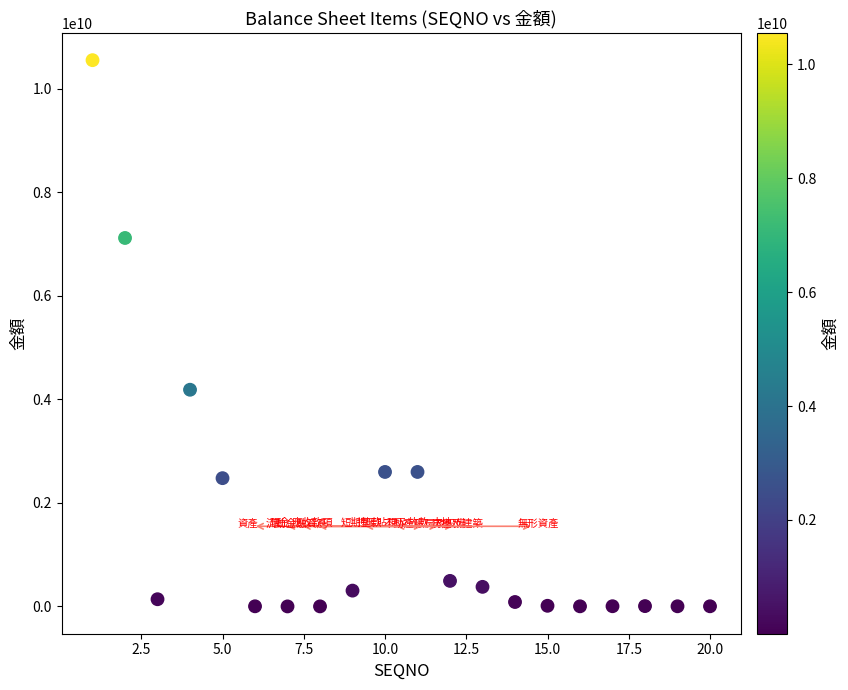

What is the range of Y values (max minus min)?

10553968433.0